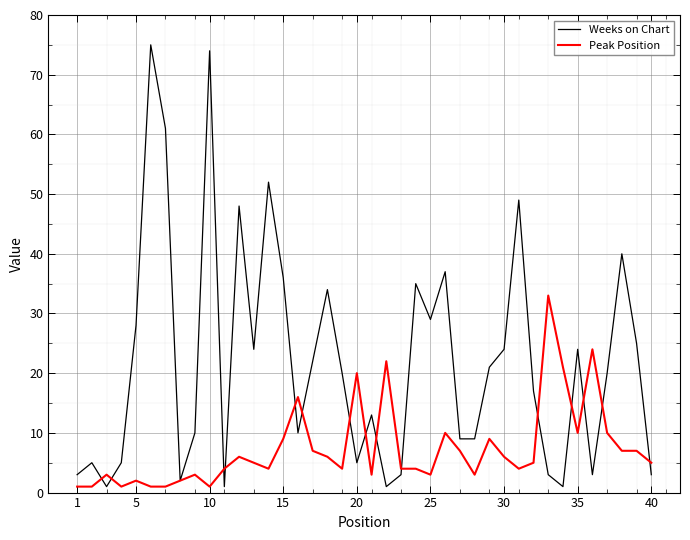

What is the maximum value shown in the chart?

75